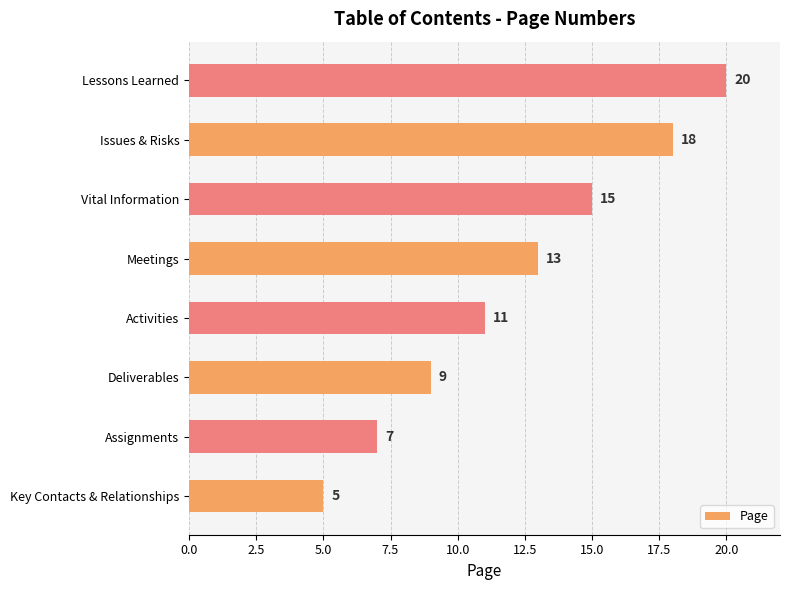

Reading bottom to top, extract all data points from this chart.

5	7	9	11	13	15	18	20